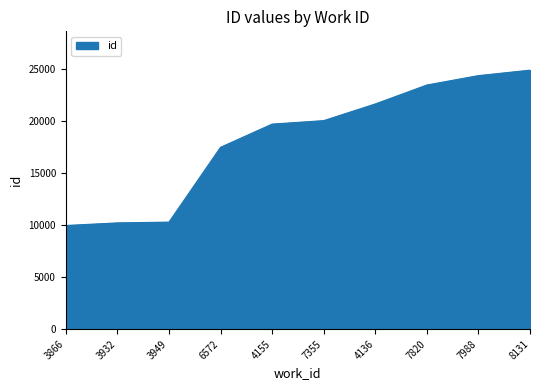

What is the difference between the second highest and minimum values?

14388